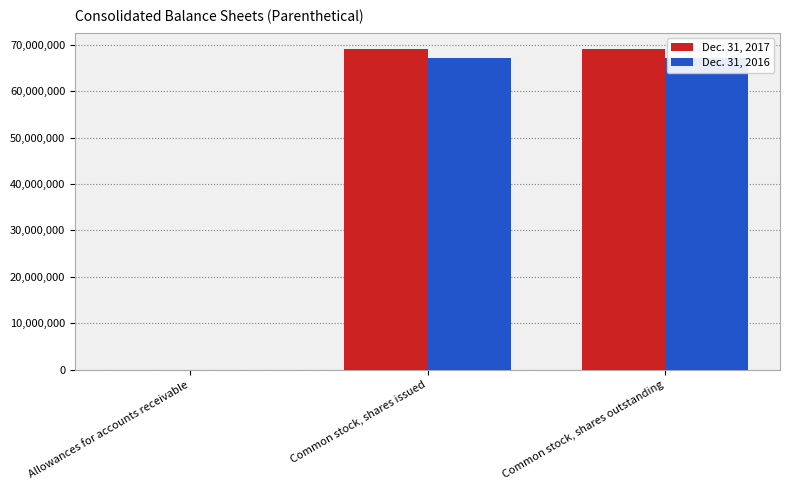

Is the value of Dec. 31, 2017 at Allowances for accounts receivable greater than the value of Dec. 31, 2016 at Common stock, shares issued?

No